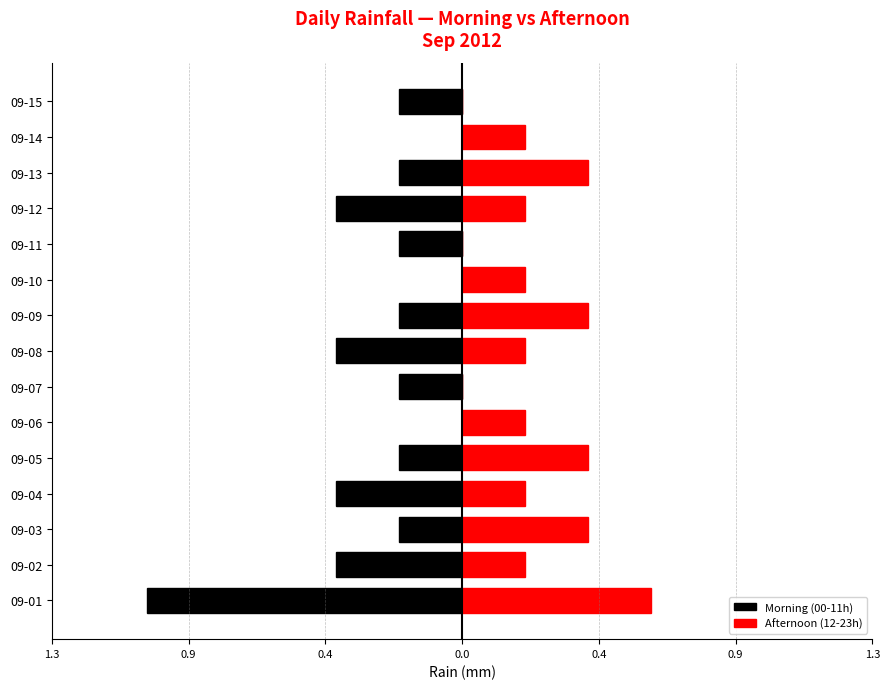

How many data points does each series have?

15